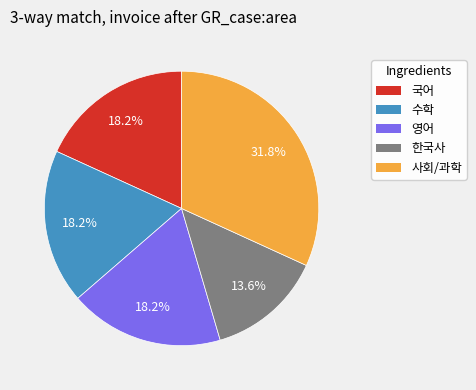

True or false: 수학 accounts for 18% of the total.

True